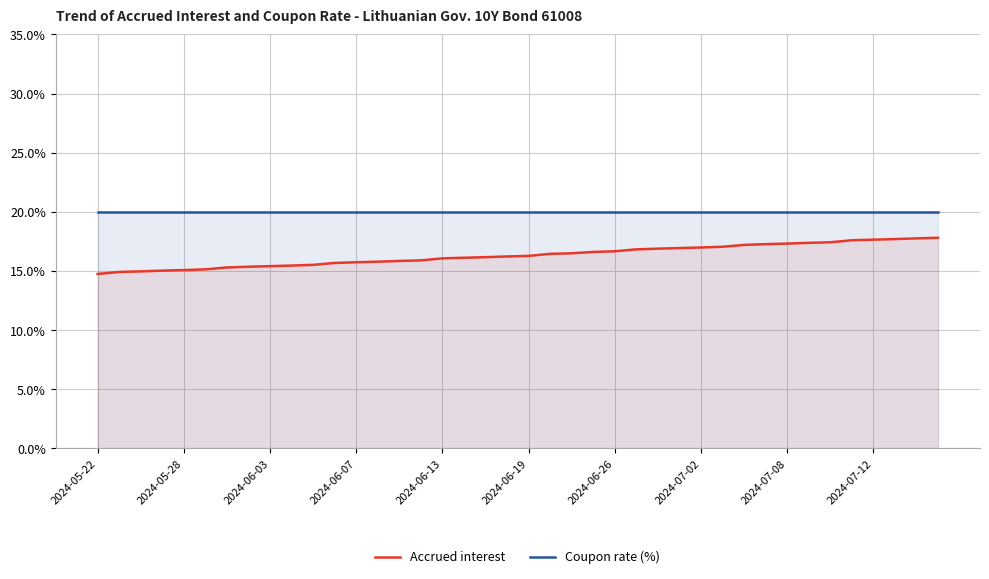

Reading left to right, list all the values displayed in this chart.

Accrued interest: 0.1	0.1	0.1	0.2	0.2	0.2	0.2	0.2	0.2	0.2	0.2	0.2	0.2	0.2	0.2	0.2	0.2	0.2	0.2	0.2	0.2	0.2	0.2	0.2	0.2	0.2	0.2	0.2	0.2	0.2	0.2	0.2	0.2	0.2	0.2	0.2	0.2	0.2	0.2	0.2
Coupon rate (%): 0.2	0.2	0.2	0.2	0.2	0.2	0.2	0.2	0.2	0.2	0.2	0.2	0.2	0.2	0.2	0.2	0.2	0.2	0.2	0.2	0.2	0.2	0.2	0.2	0.2	0.2	0.2	0.2	0.2	0.2	0.2	0.2	0.2	0.2	0.2	0.2	0.2	0.2	0.2	0.2